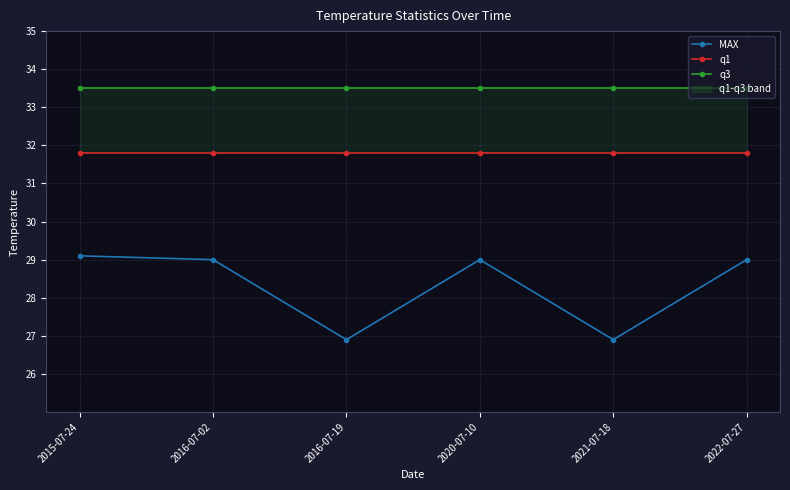

What is the sum of the MAX values at 2015-07-24 and 2021-07-18?

56.0